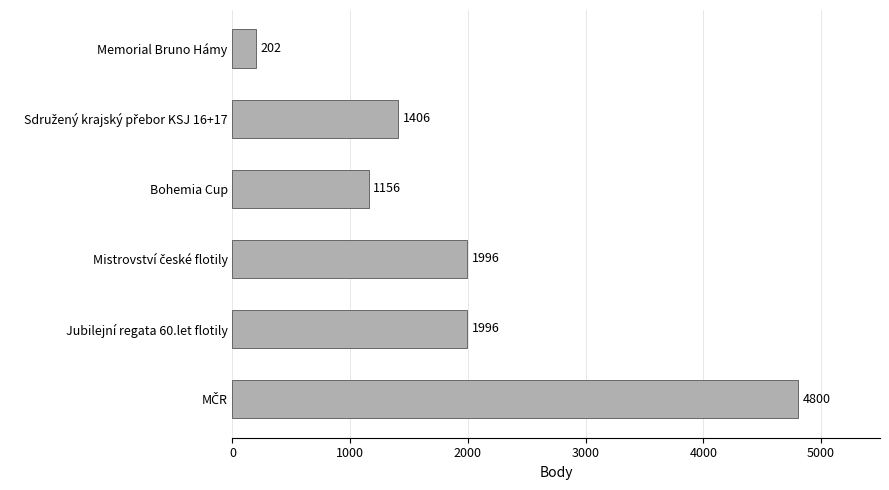

What is the label of the 2nd bar from the bottom?

Jubilejní regata 60.let flotily